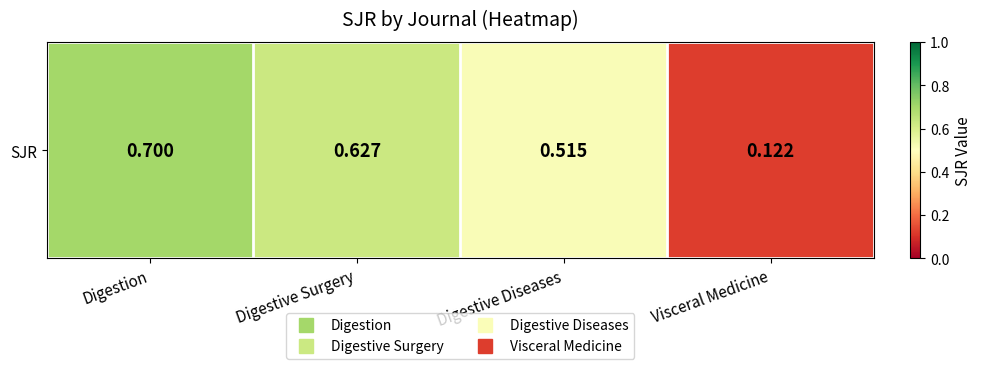

Count the number of data series in this chart.

1